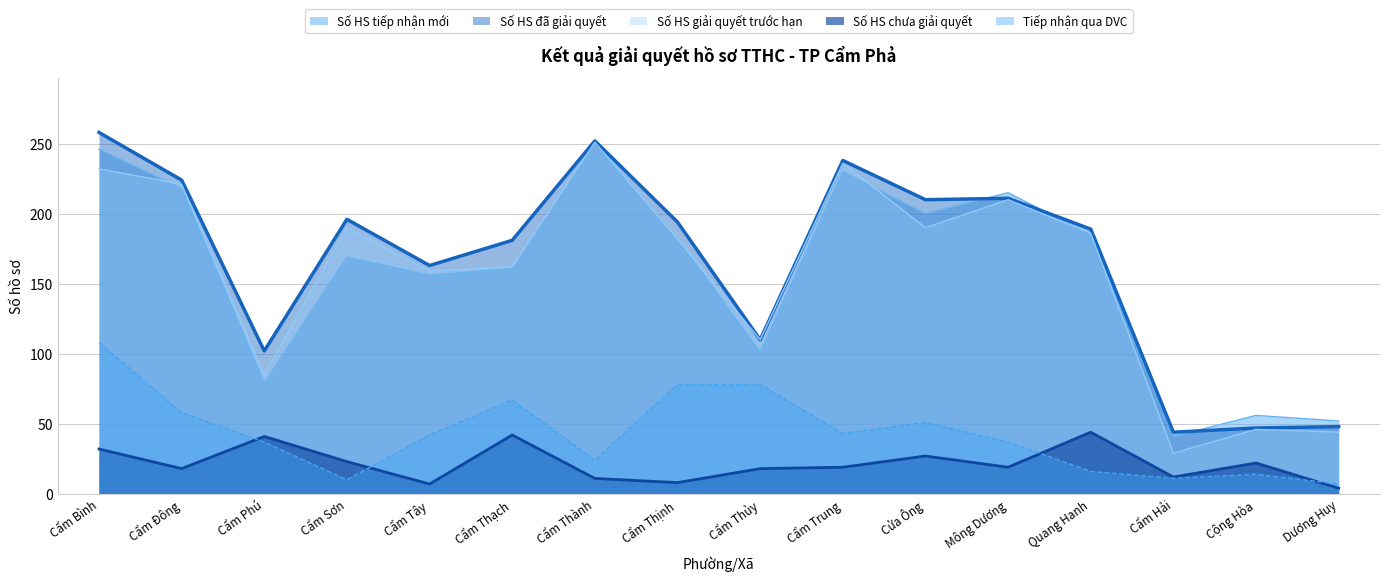

At which label is Số HS tiếp nhận mới closest to 146?

Cẩm Tây